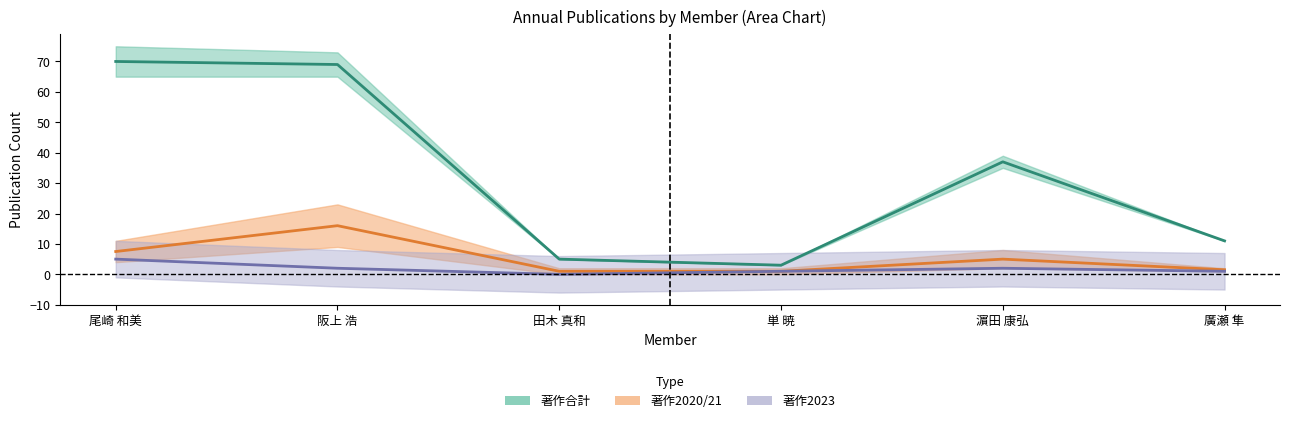

What is the difference between the second highest and minimum values in the 著作合計 series?

66.0